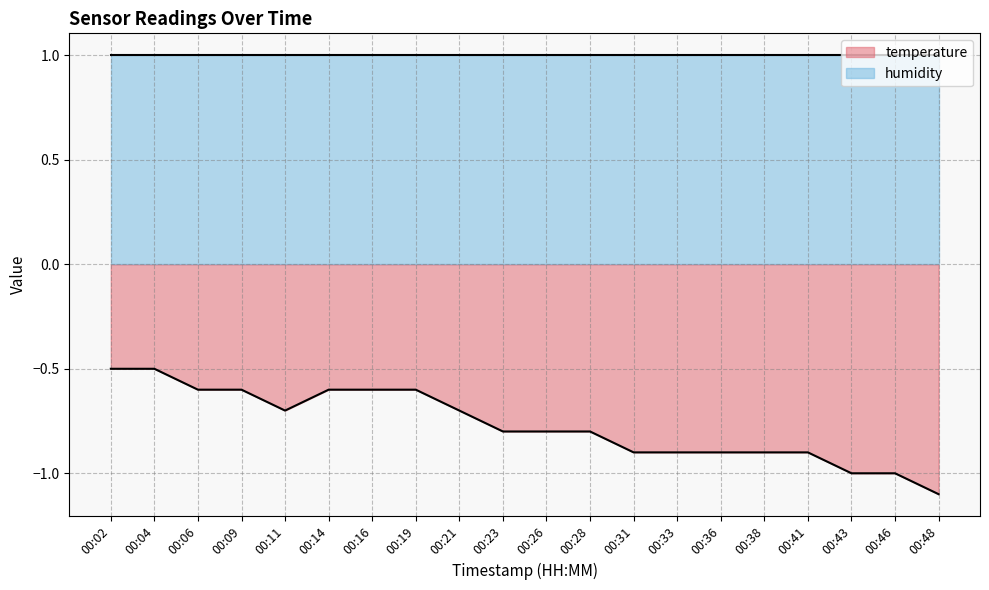

Rank the categories by value from highest to lowest.

00:02, 00:04, 00:06, 00:09, 00:14, 00:16, 00:19, 00:11, 00:21, 00:23, 00:26, 00:28, 00:31, 00:33, 00:36, 00:38, 00:41, 00:43, 00:46, 00:48